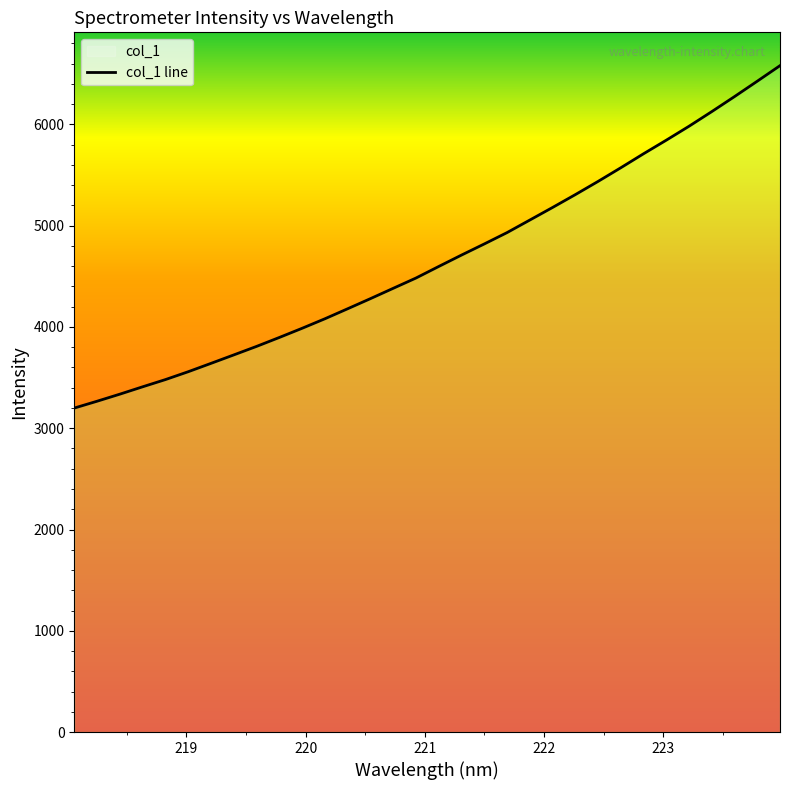

Reading left to right, list all the values displayed in this chart.

3199.3	3266.7	3336.6	3409.3	3480.5	3558.2	3640.7	3724.2	3808.2	3896.5	3987.1	4081.1	4180.0	4279.9	4381.9	4483.5	4597.6	4710.1	4819.9	4932.0	5055.9	5180.0	5306.9	5437.4	5572.4	5710.7	5844.8	5982.4	6127.0	6275.2	6427.1	6580.7